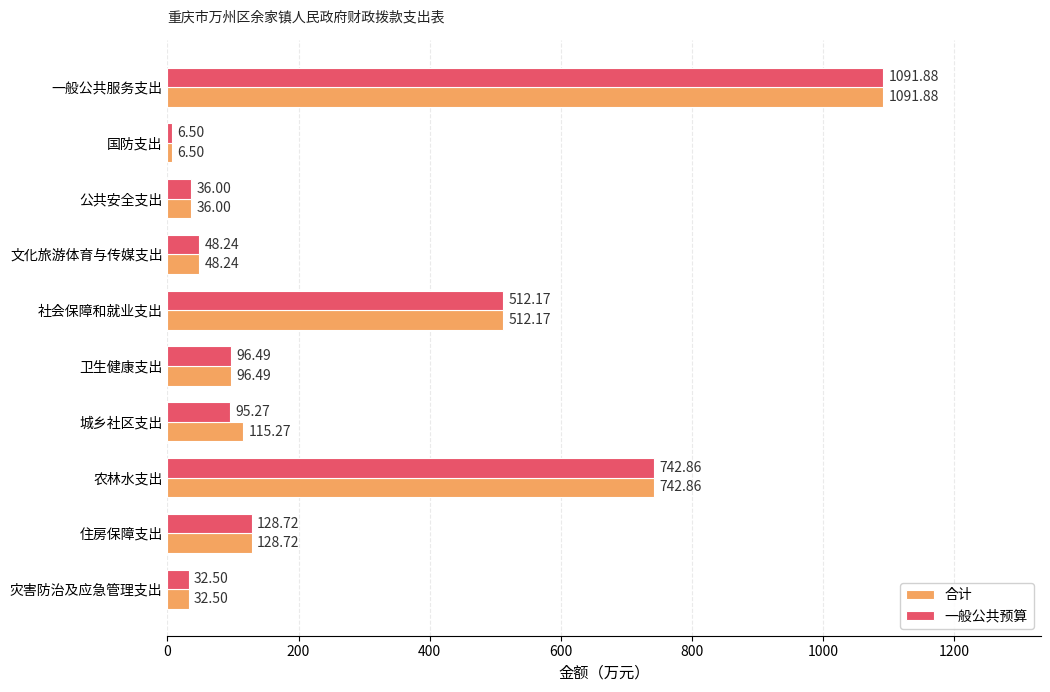

What is the difference between the second highest and second lowest values in the 合计 series?

710.4